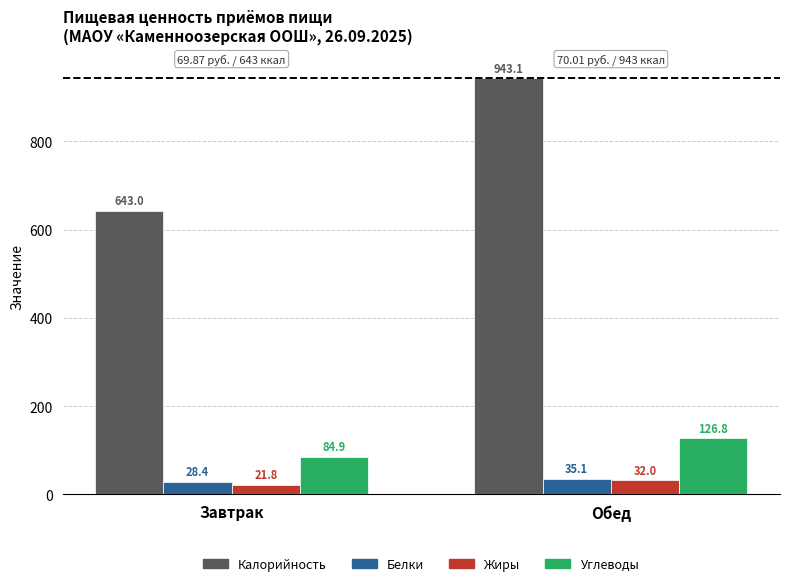

Which series changed the most between Завтрак and Обед?

Калорийность